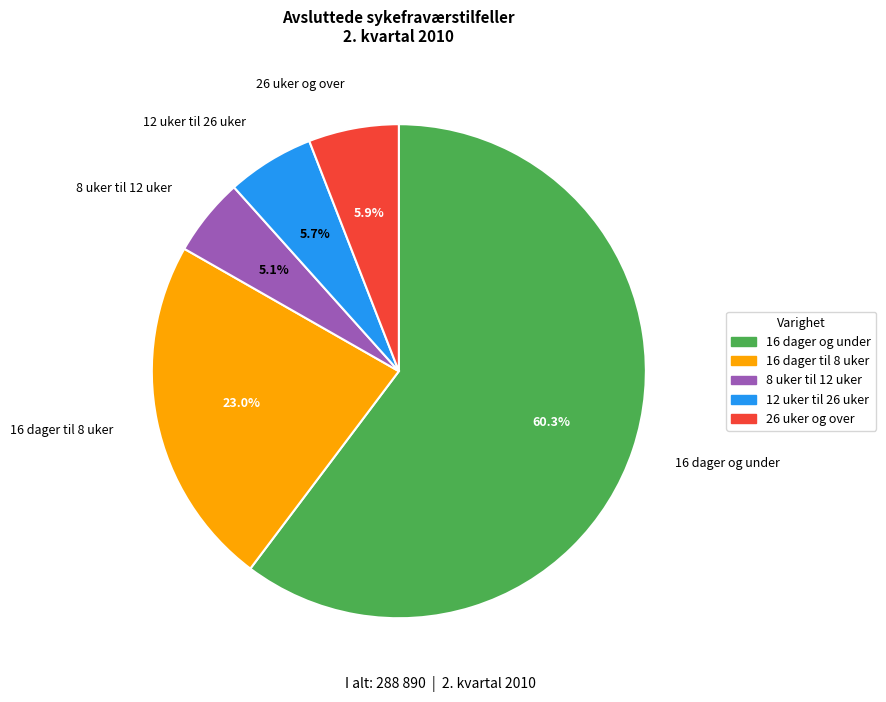

What percentage is the 26 uker og over slice, to the nearest percent?

6%